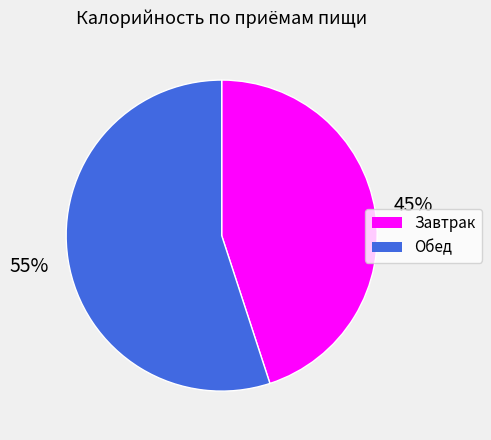

Do Обед and Завтрак together represent more than half of the pie?

Yes